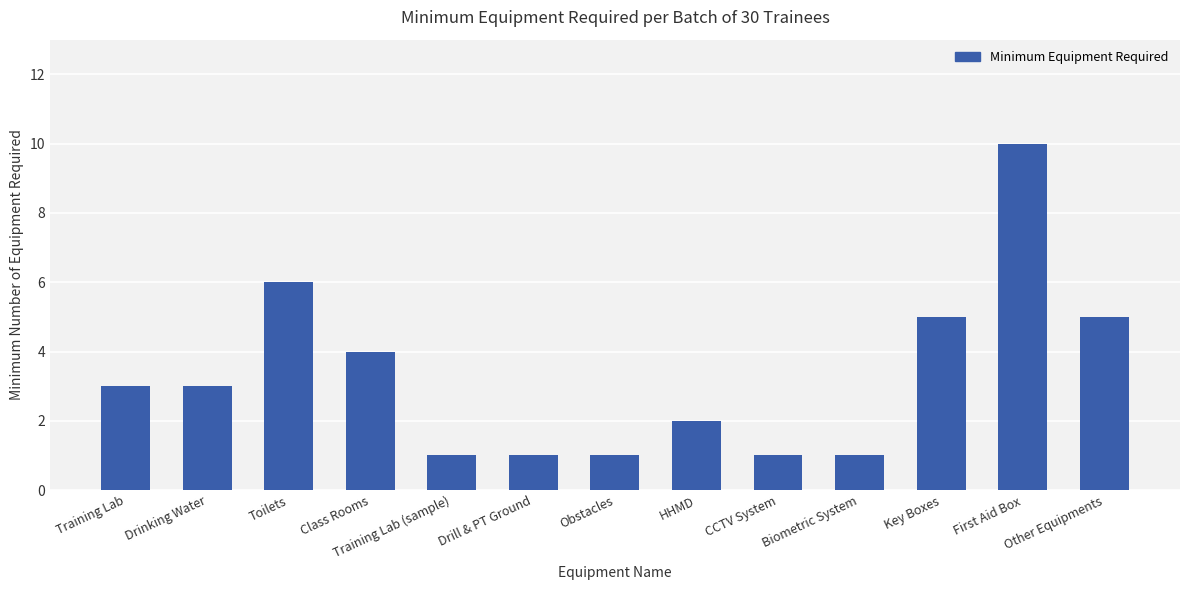

Between Training Lab and Other Equipments, which is larger?

Other Equipments